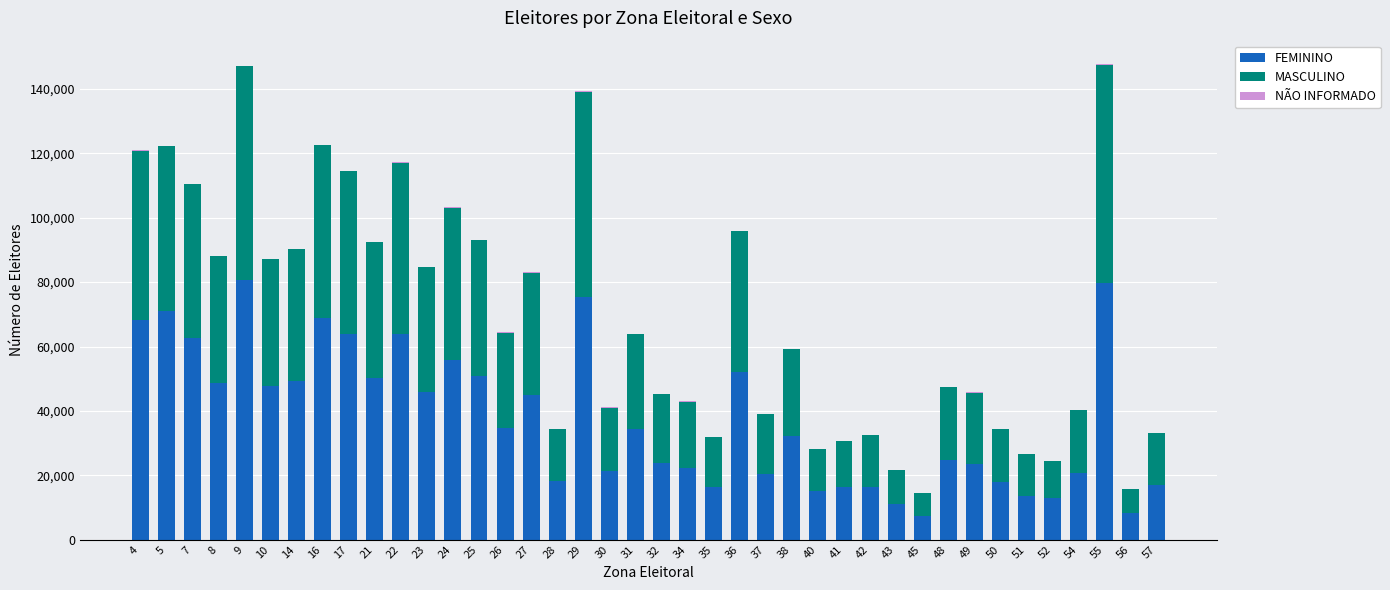

What is the total value across all series at 4?

120956